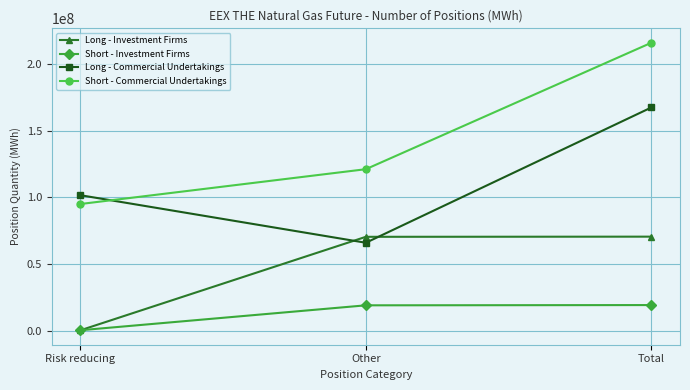

At which category is the sum across all series the highest?

Total